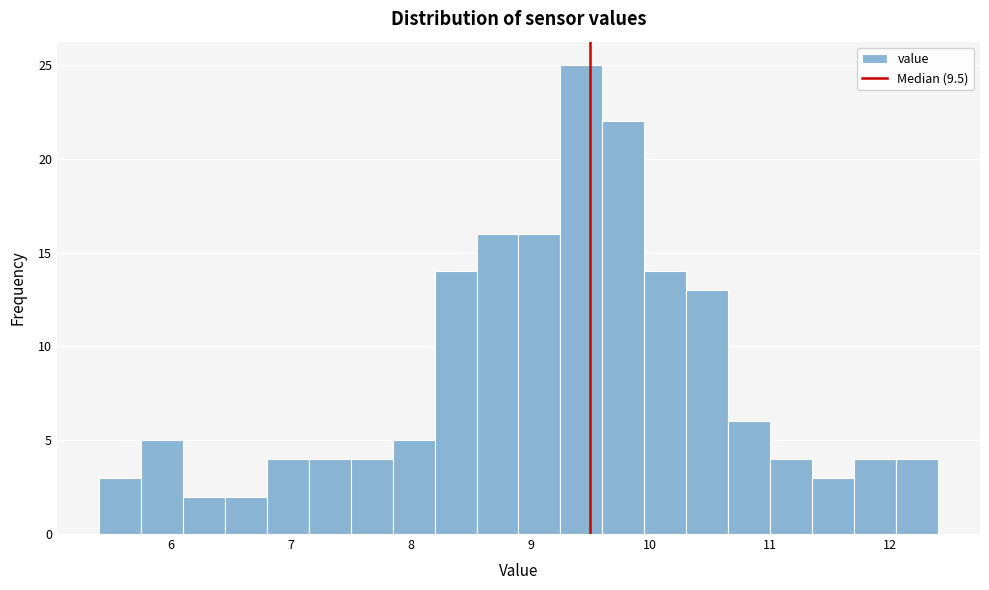

Read against the x-axis, roughly where is the centre of the tallest bar?

9.4